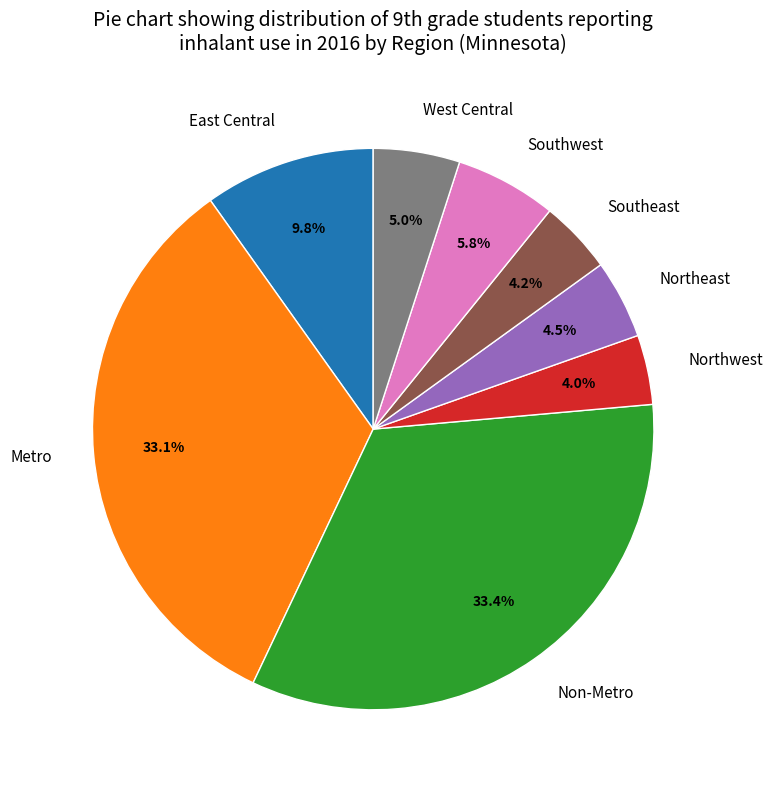

What is the ratio of the value at Non-Metro to the value at East Central?

3.4